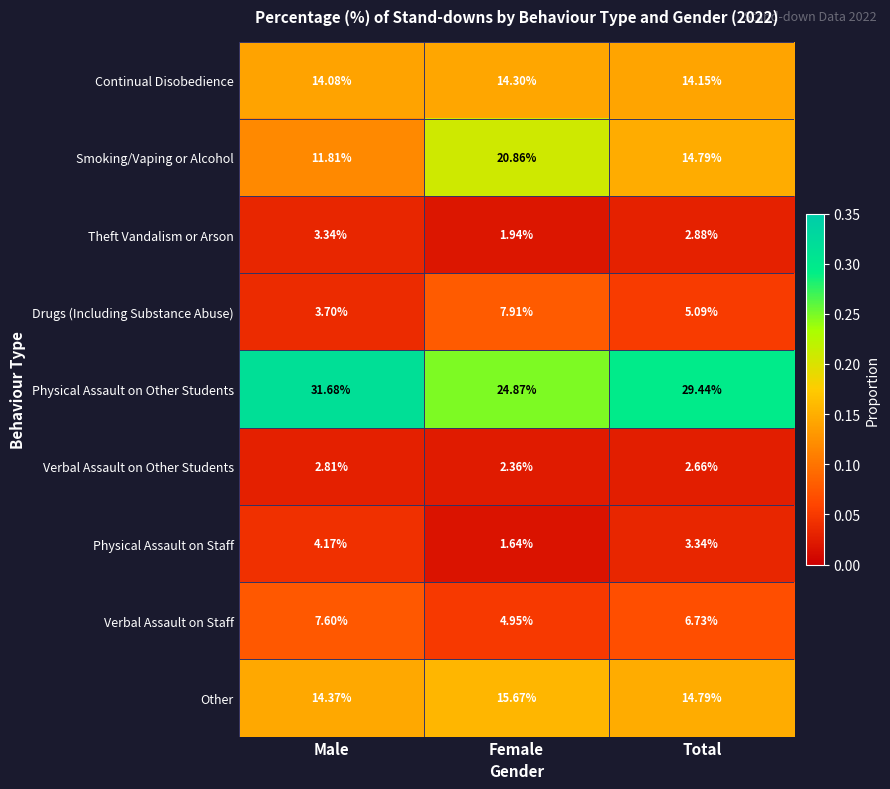

Is the value of Physical Assault on Staff at Male greater than the value of Smoking/Vaping or Alcohol at Male?

No